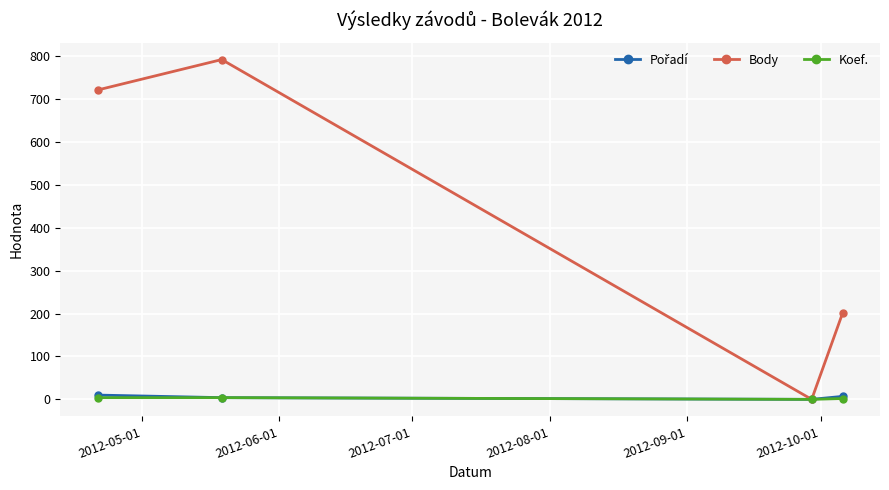

Which series has the largest total across all categories?

Body